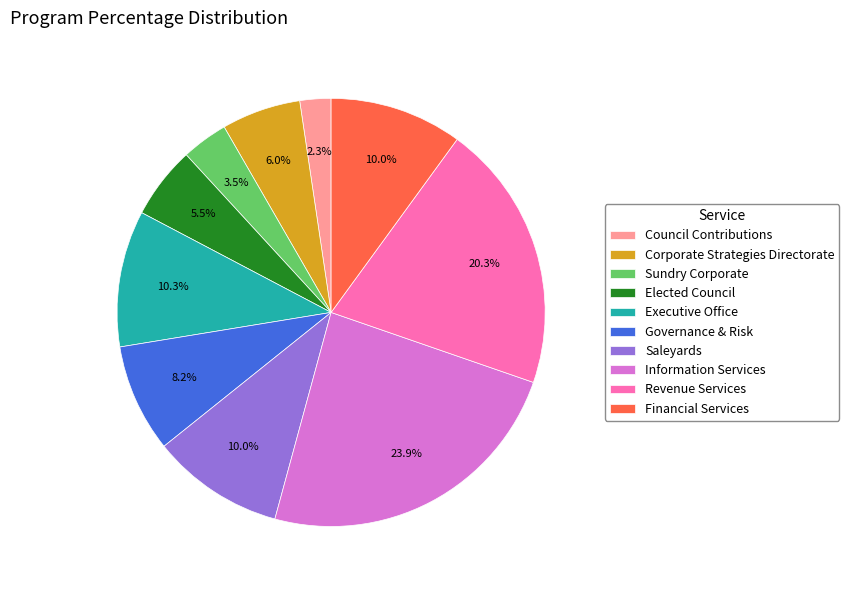

Is there a majority slice in this chart?

No